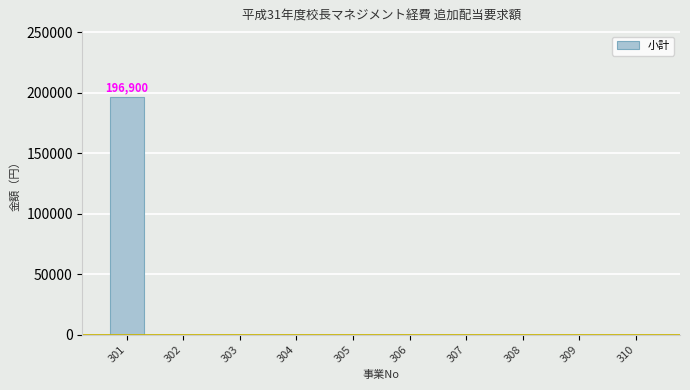

Is it true that the value at 308 is 0?

True